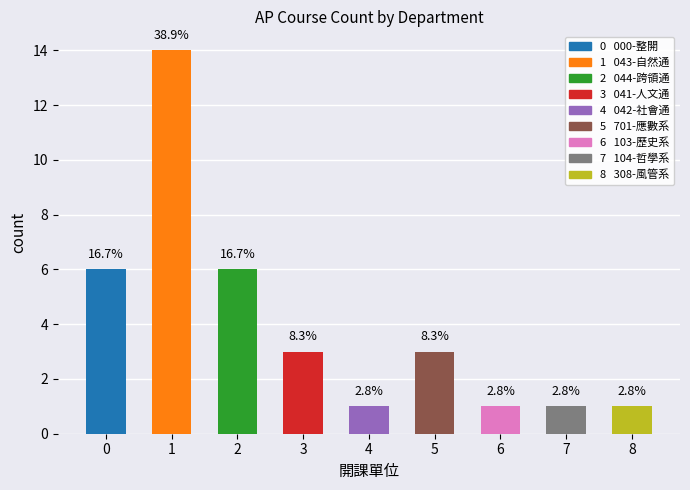

Does the chart contain any negative values?

No